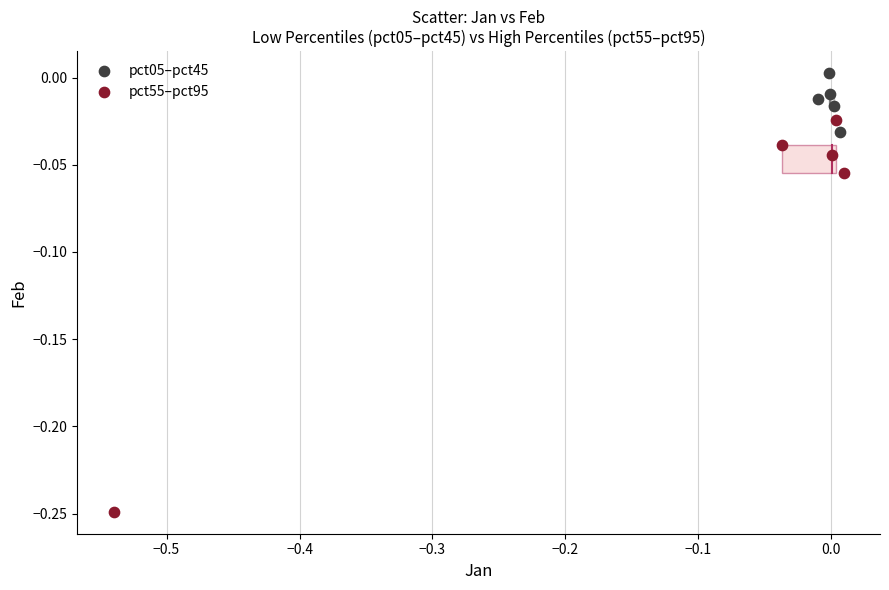

Which series has the widest spread of Y values?

pct55–pct95